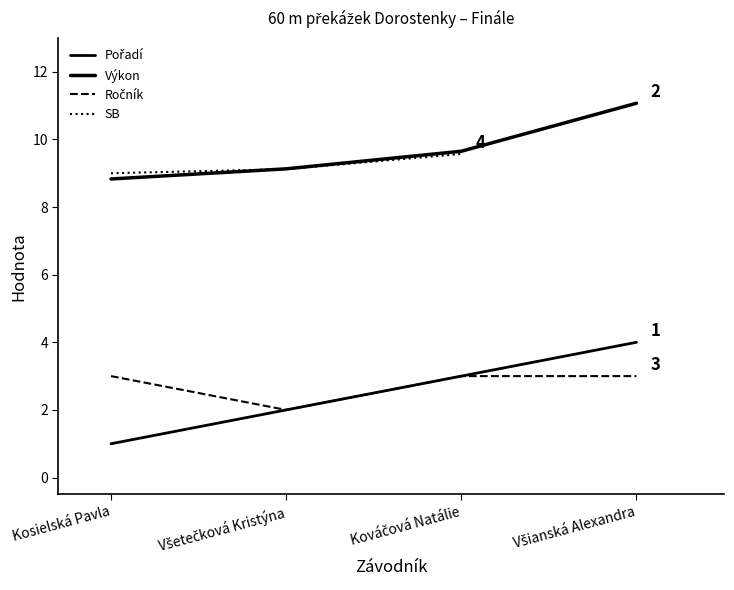

List the series in order of their peak value, lowest first.

Ročník, Pořadí, SB, Výkon